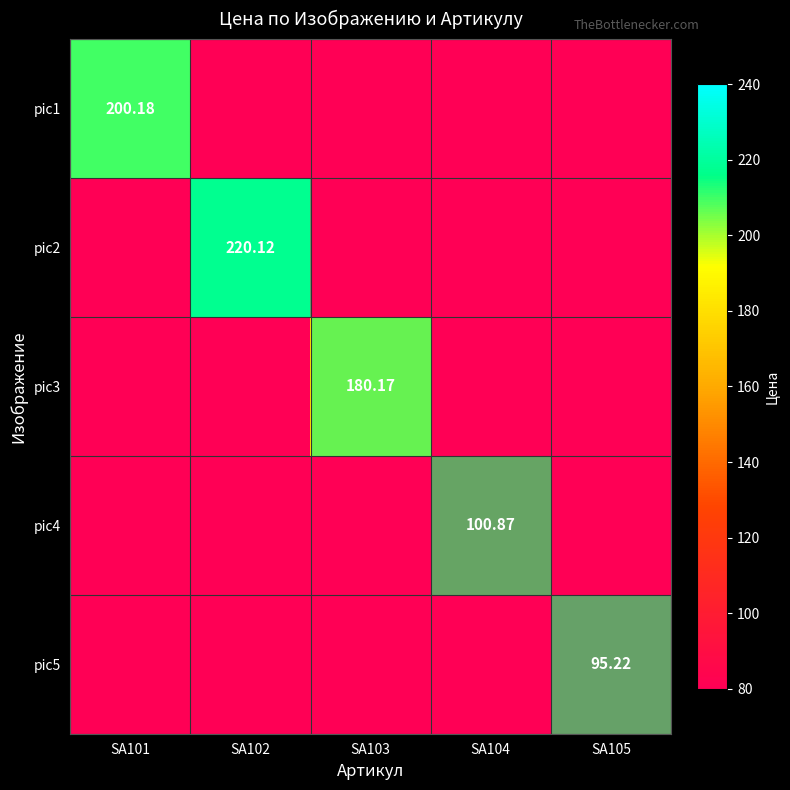

Which series changed the most between SA103 and SA104?

pic3